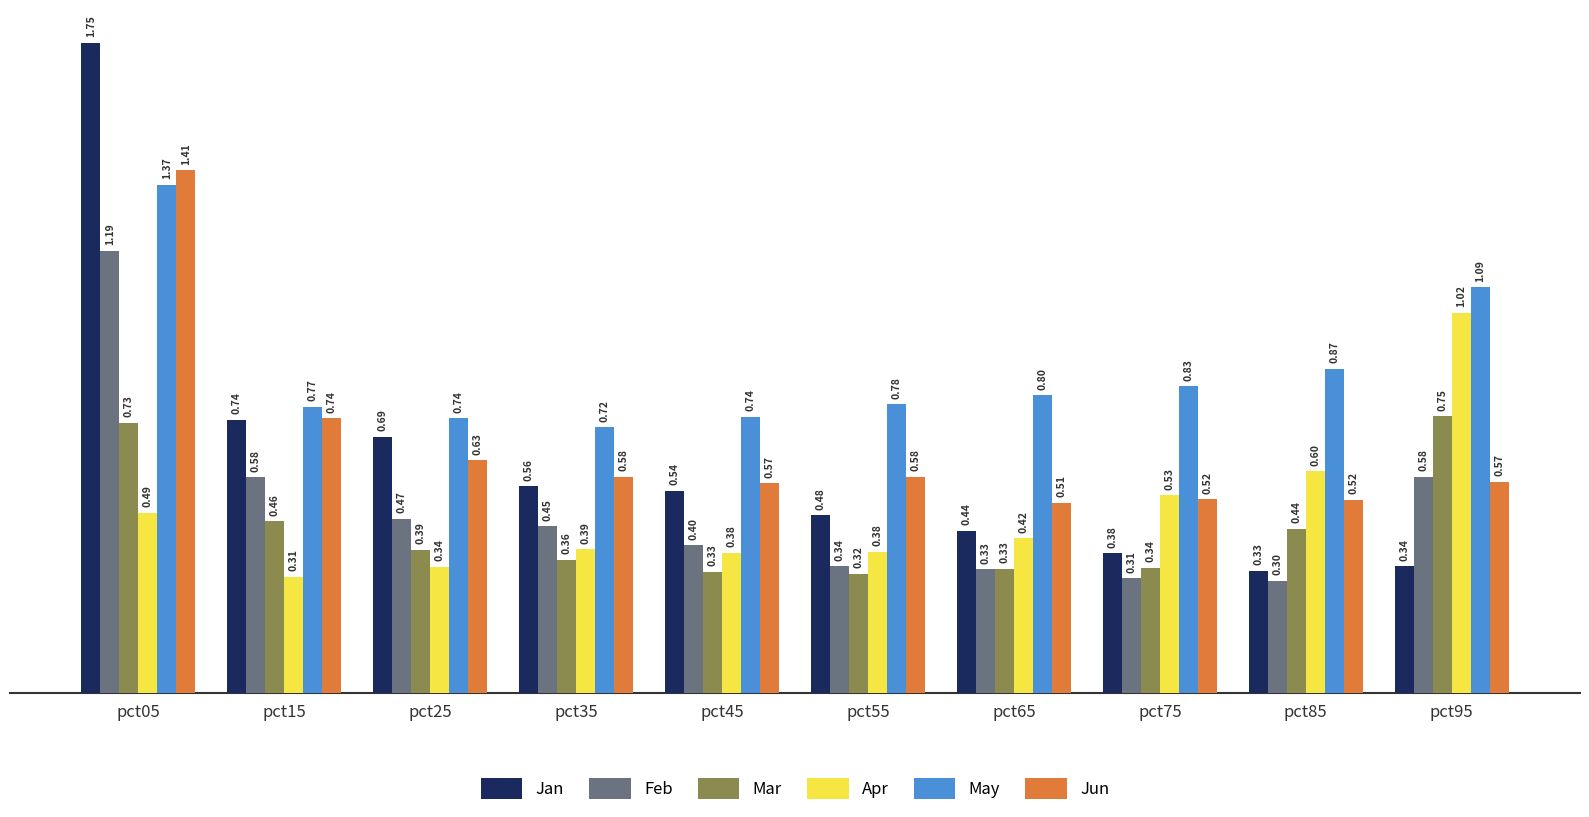

What is the difference between the second highest and minimum values in the Feb series?

0.3